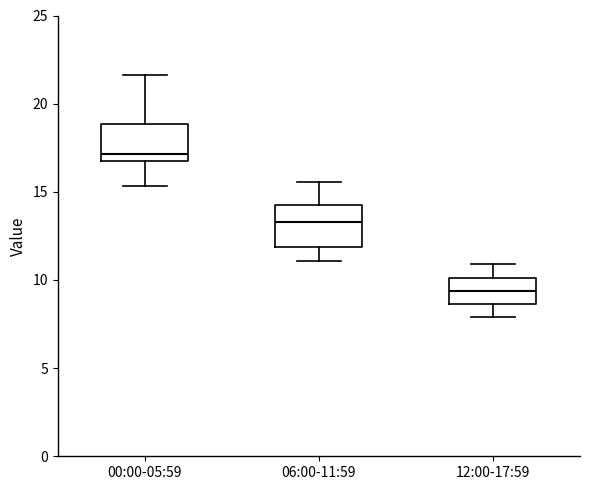

Reading left to right, read every box against the y-axis: the position of its median line, the range the box covers, and the ends of its whiskers. The values are not printed on the chart, so give them approximately, as read against the axis.

00:00-05:59: median 17.0, box 16.5 to 19.0, whiskers 15.5 to 21.5
06:00-11:59: median 13.5, box 12.0 to 14.0, whiskers 11.0 to 15.5
12:00-17:59: median 9.5, box 8.5 to 10.0, whiskers 8.0 to 11.0